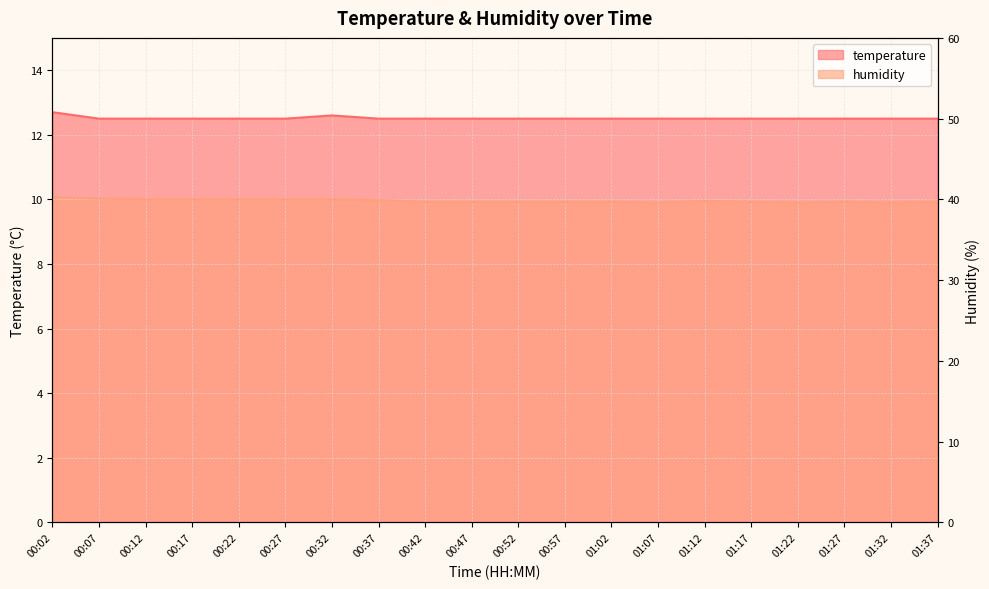

What is the greatest value displayed?

12.7